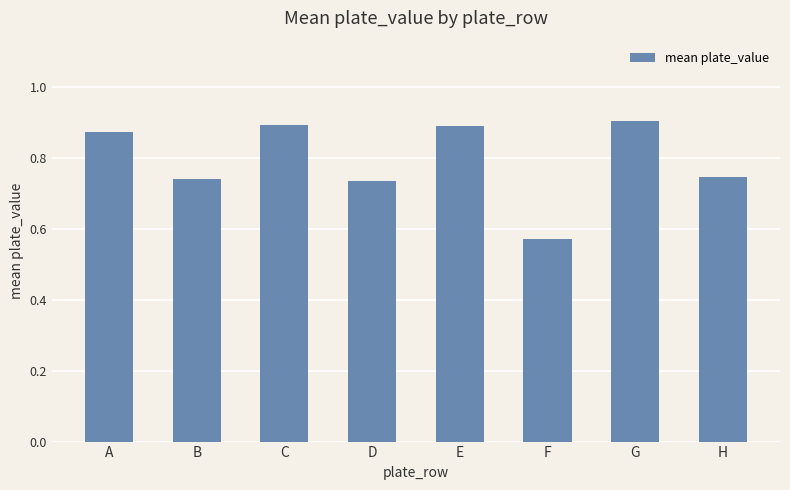

At which category does the chart reach its minimum across all series?

F